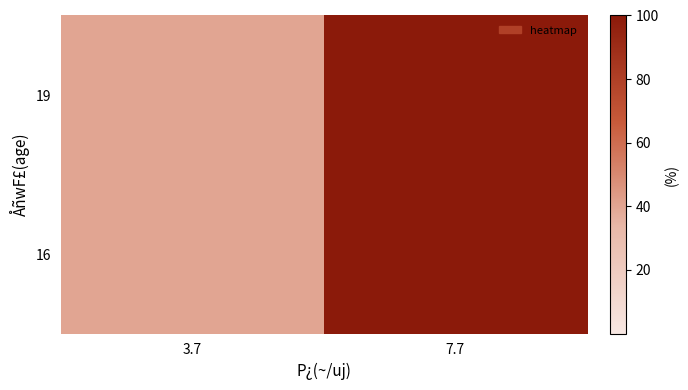

Reading left to right, what are all the values shown in this chart?

19: 3.7=40	7.7=100
16: 3.7=40	7.7=100